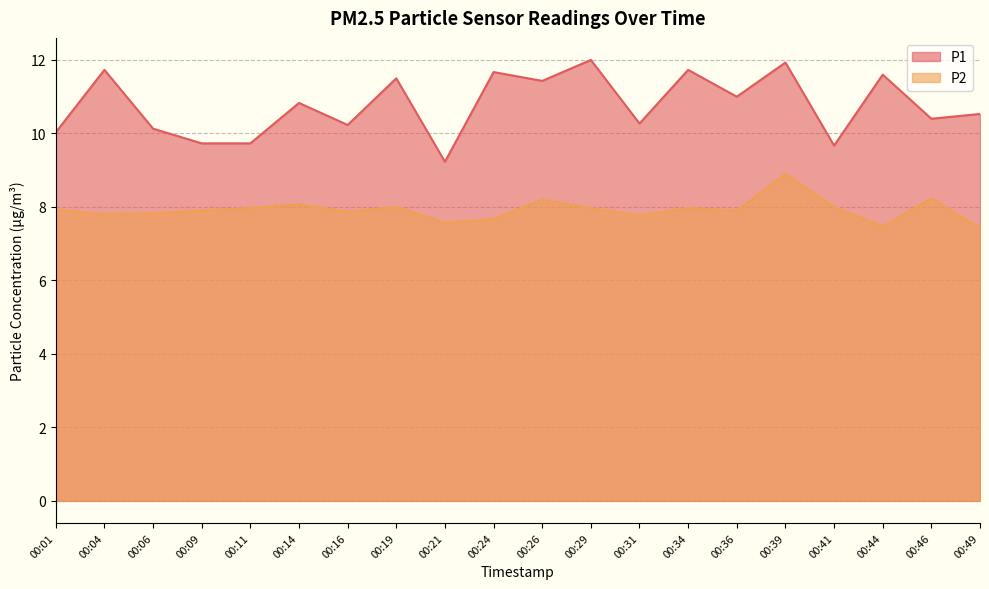

Is it true that P2 equals 7.4 at 00:49?

True